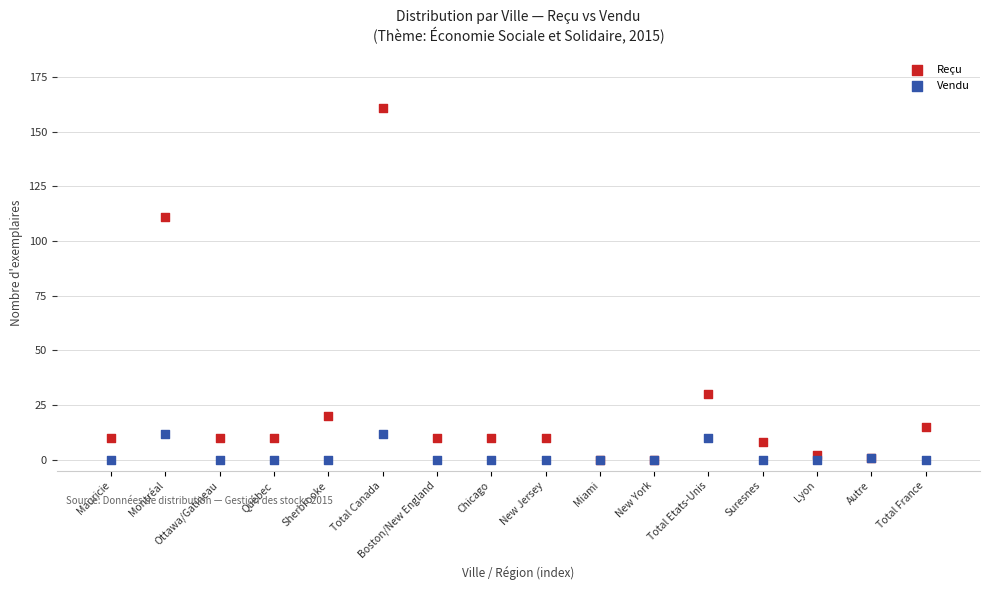

Across all series, what Y value is closest to 80?

111